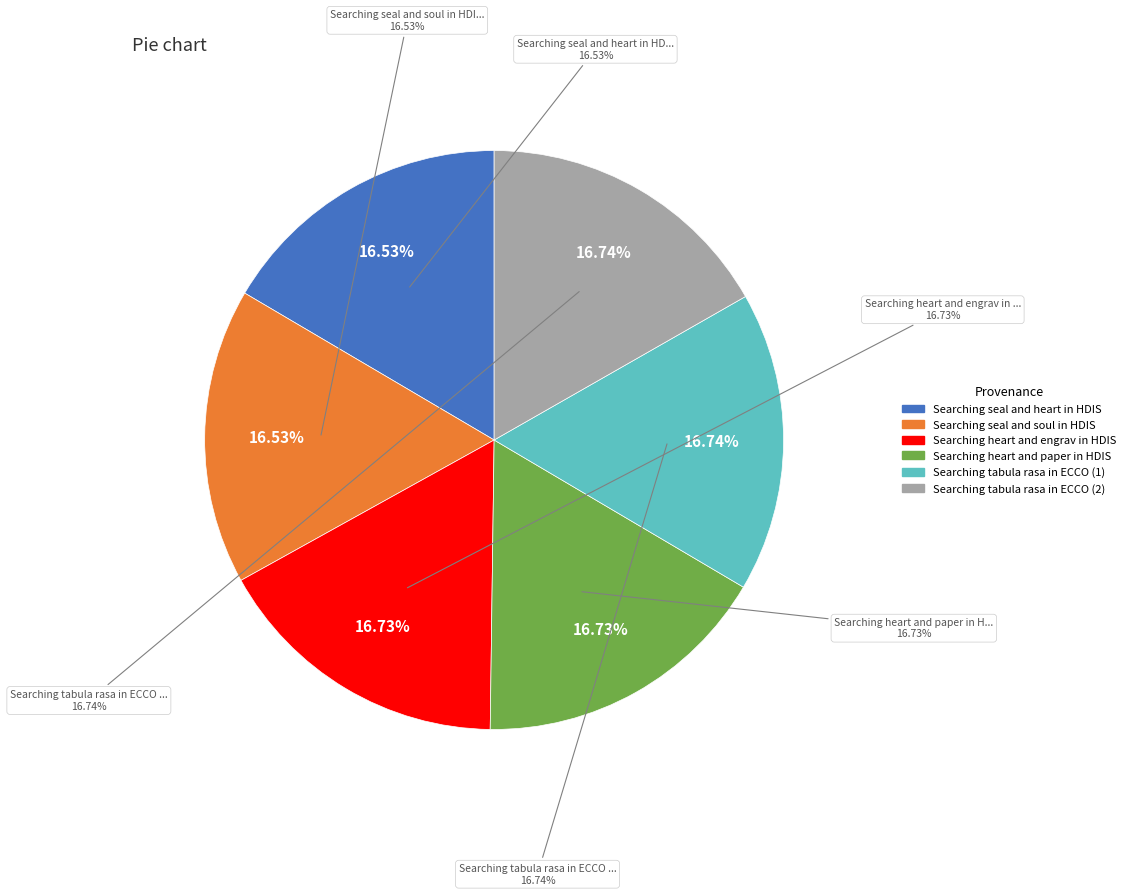

What portion of the pie excludes Searching tabula rasa in ECCO (1)?

83.3%